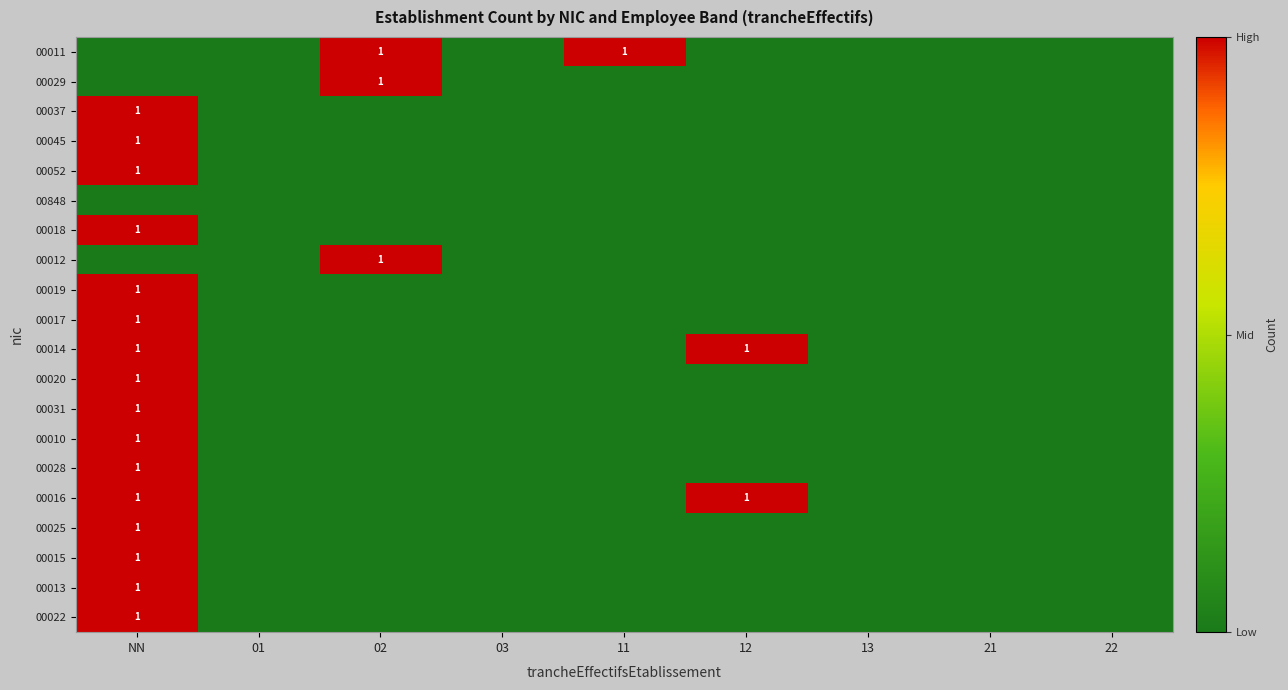

At how many categories does at least one series exceed 0?

4